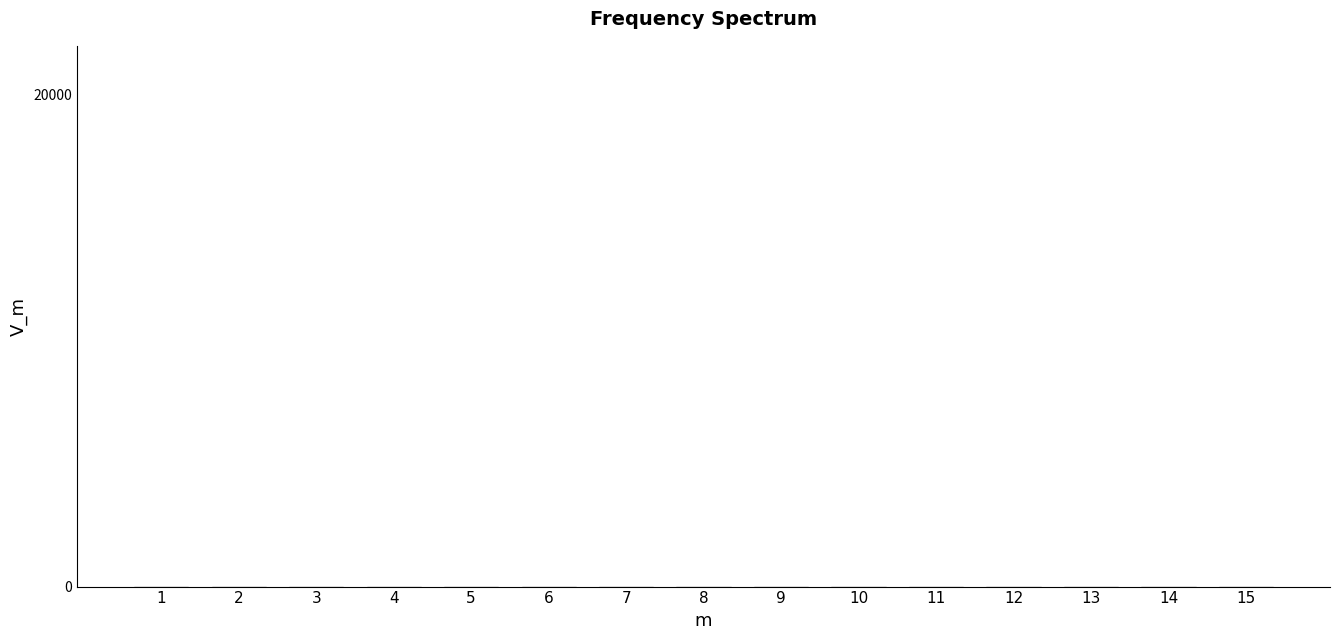

What is the sum of all values?

147